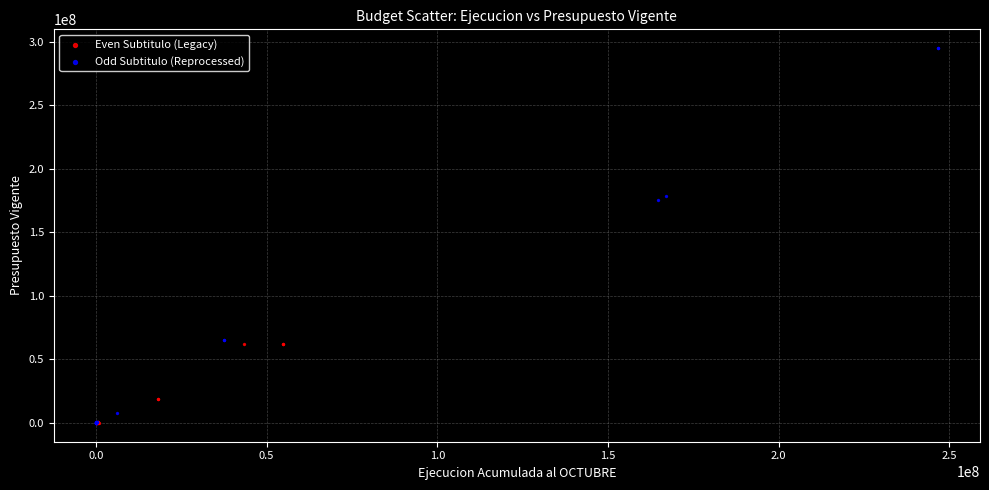

What are all the series names shown in the legend?

Even Subtitulo (Legacy), Odd Subtitulo (Reprocessed)